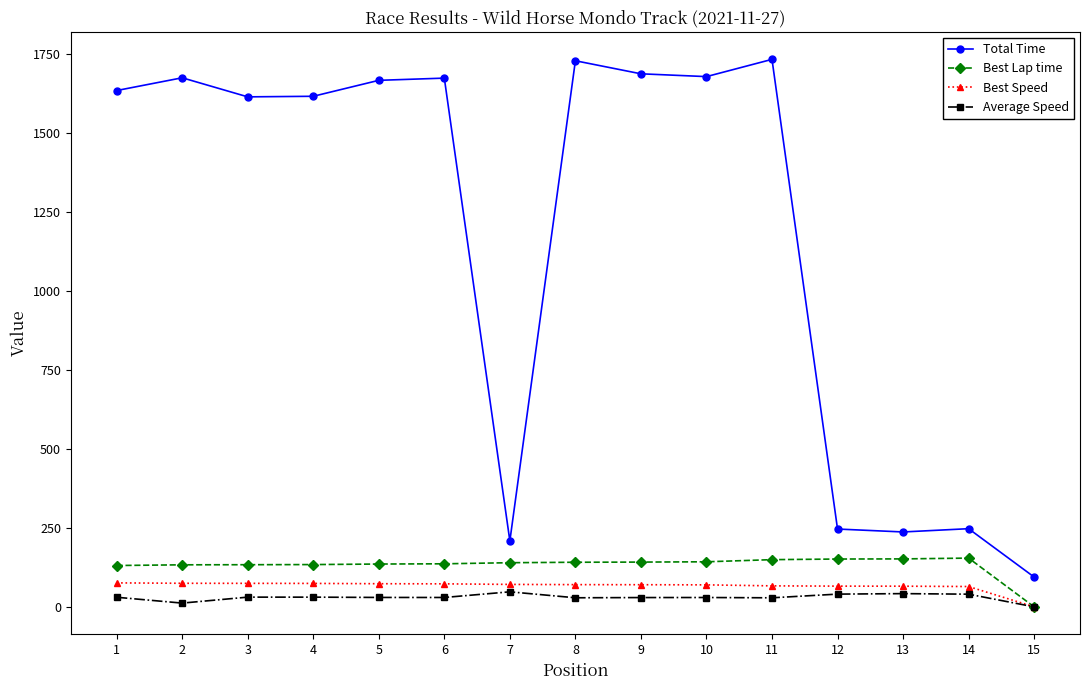

How many distinct data groups are displayed?

4